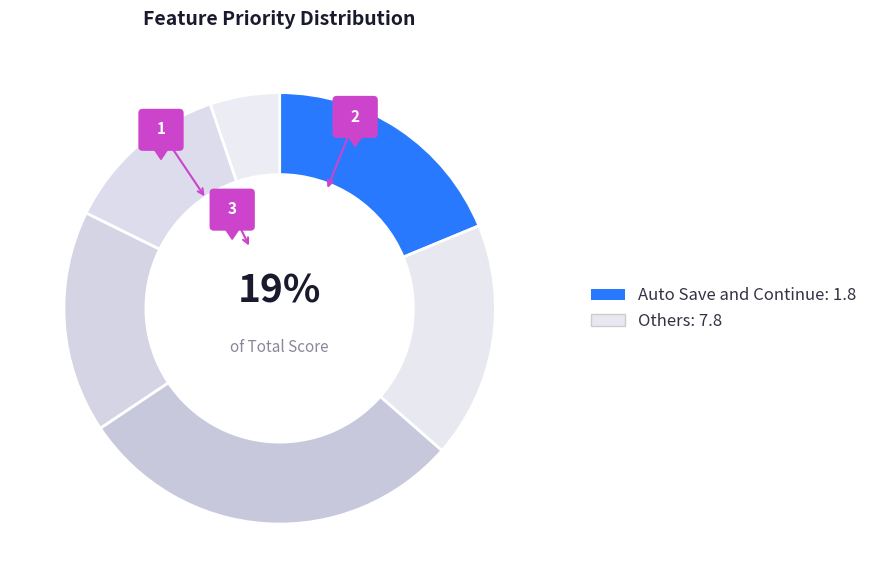

To the nearest percent, what percentage of the pie is Search Improvements?

18%